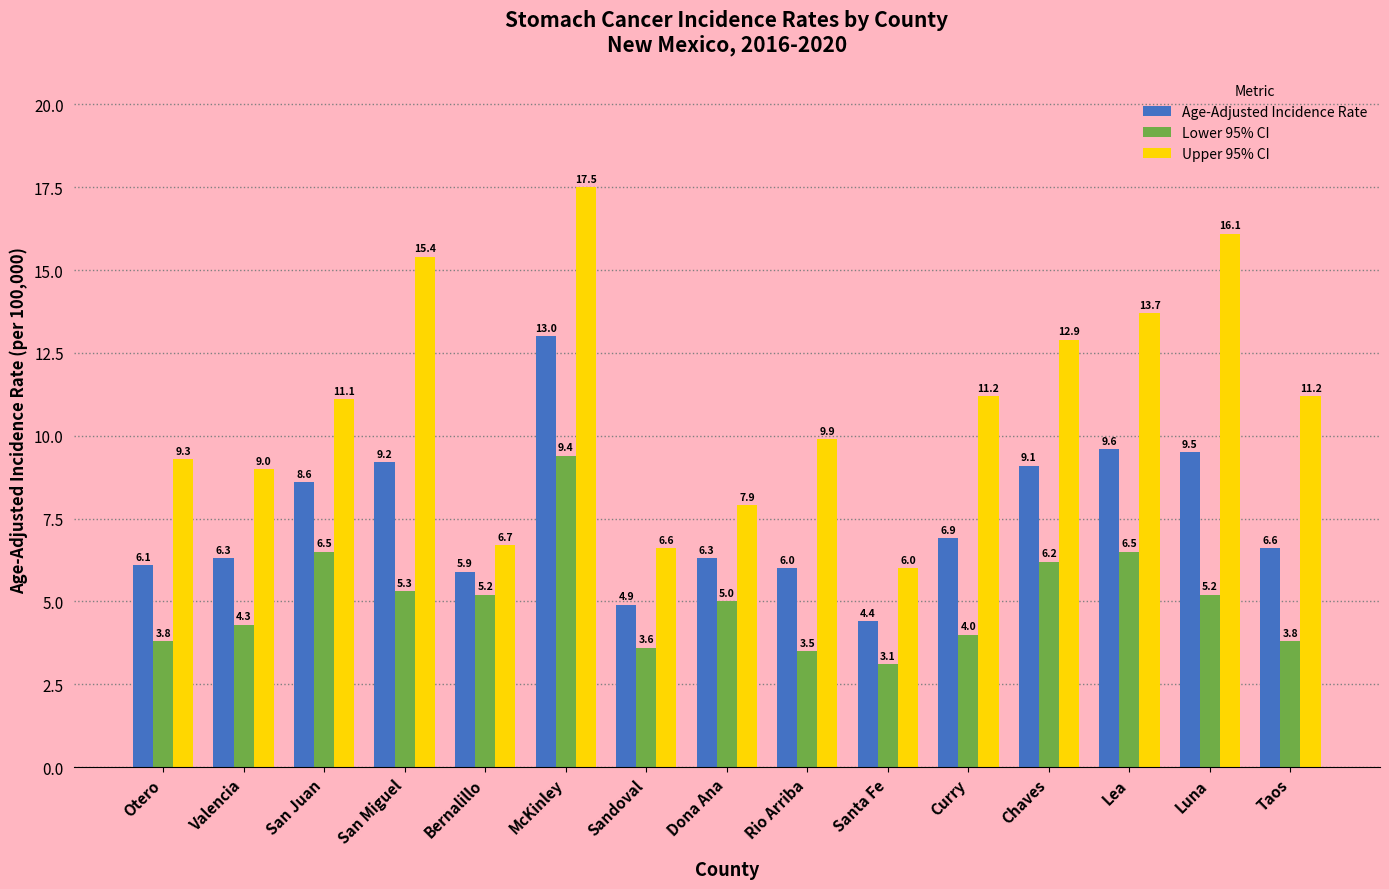

Where does the Age-Adjusted Incidence Rate series first go above 6?

Otero